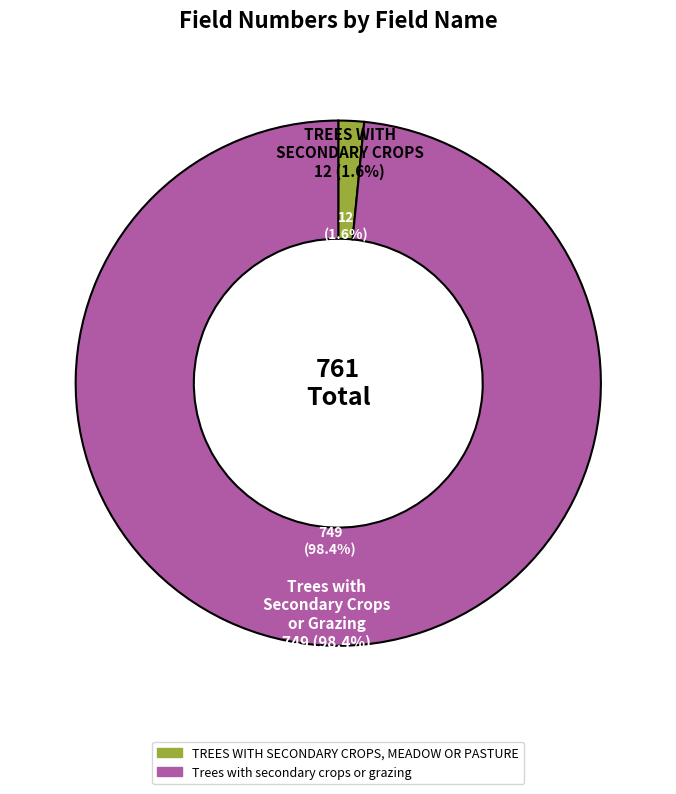

How many segments does this pie chart have?

2